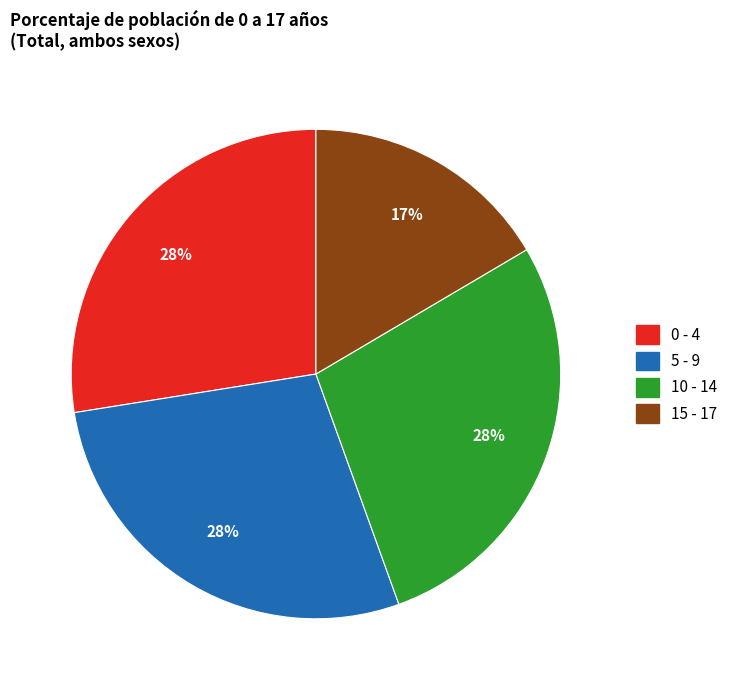

Is the sum of 0 - 4 and 15 - 17 greater than half?

No